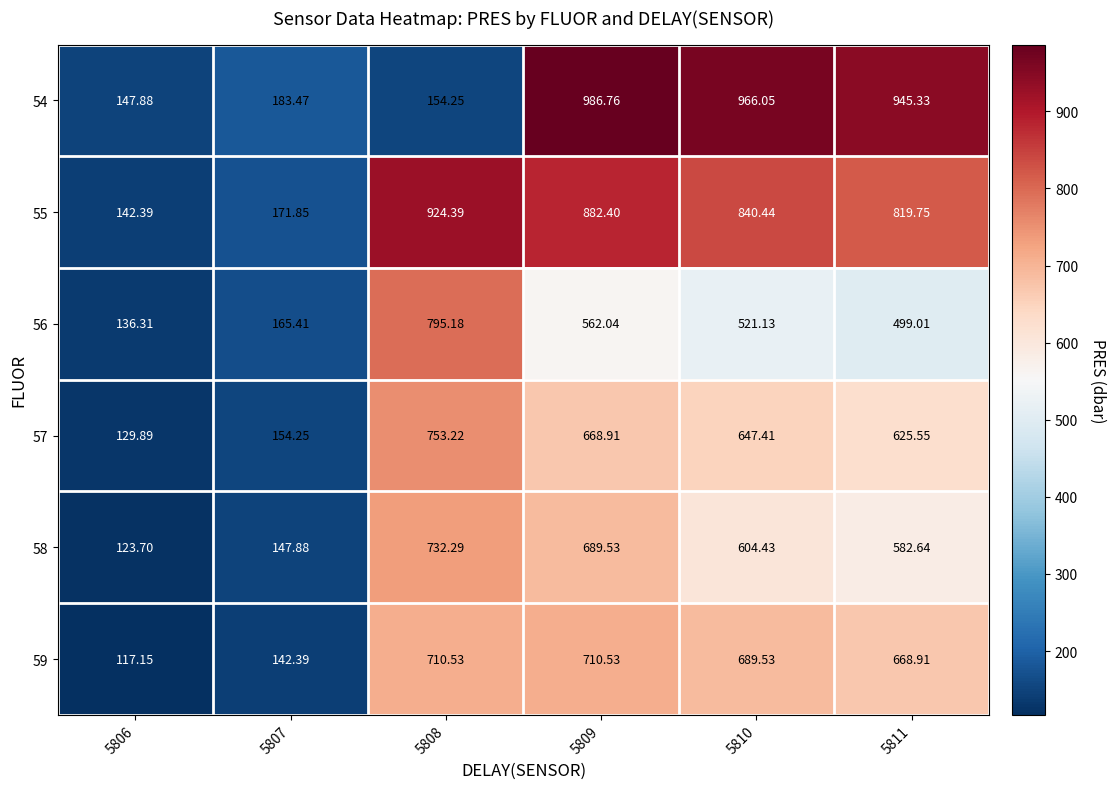

Is the value of 55 at 5806 greater than the value of 57 at 5810?

No